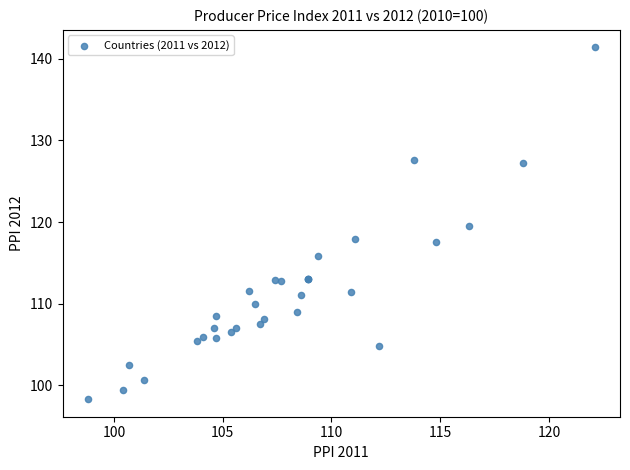

What Y value in the scatter plot is closest to 119?

119.5